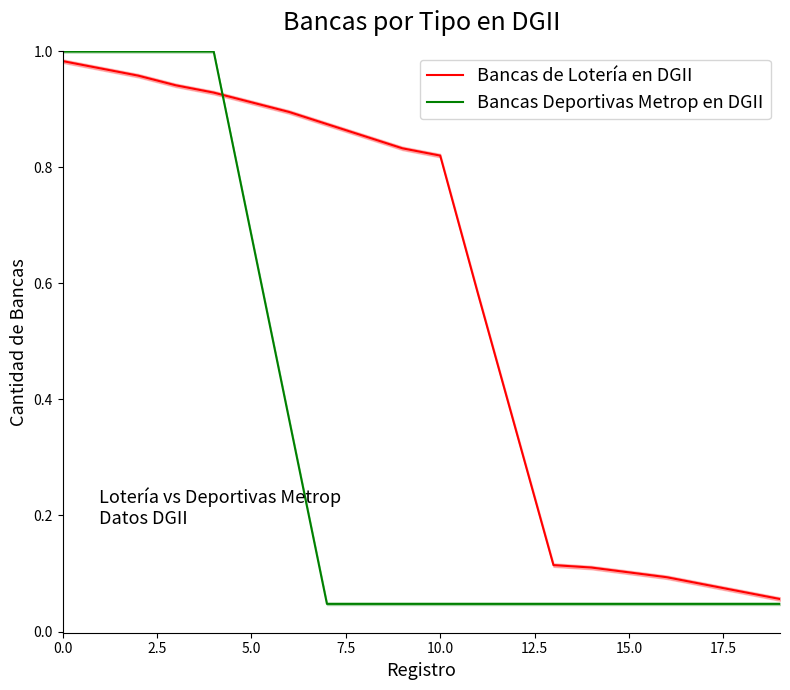

List the series in order of their peak value, highest first.

Bancas Deportivas Metrop en DGII, Bancas de Lotería en DGII